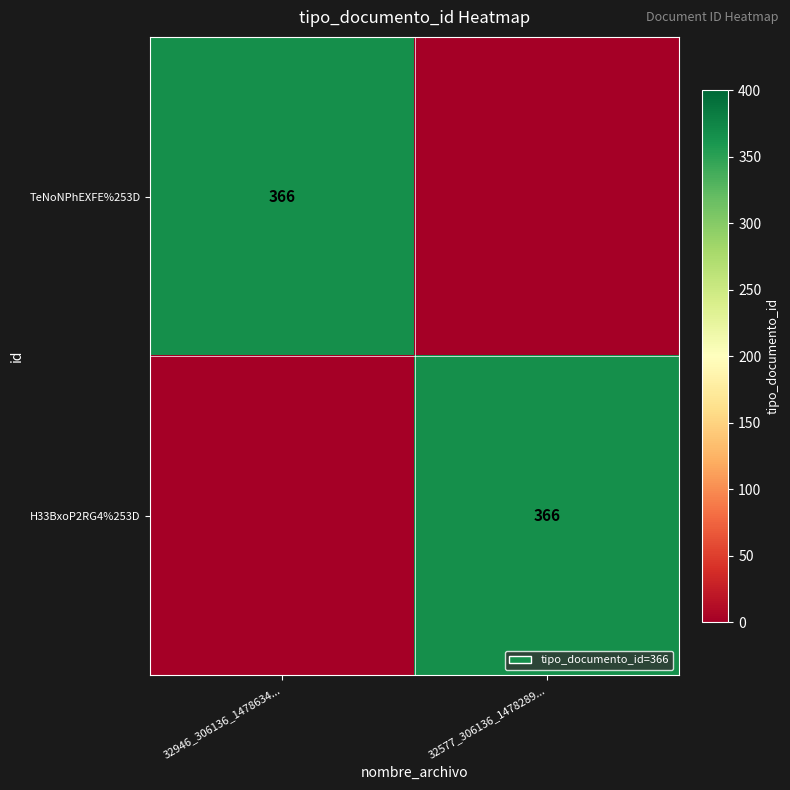

At which category is the sum across all series the highest?

32946_306136_1478634...